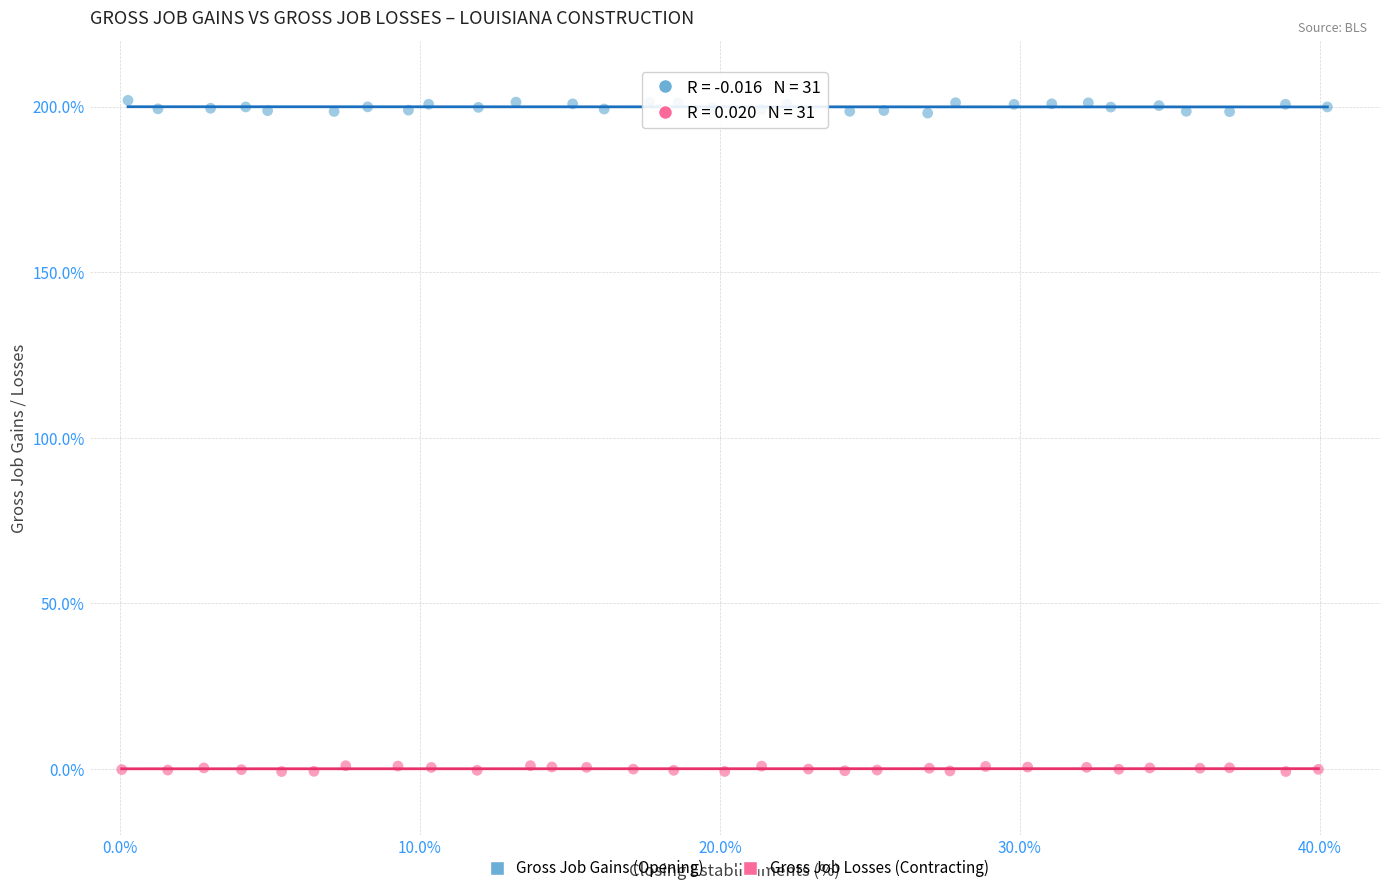

Which series has the widest spread of Y values?

Gross Job Gains (Opening)